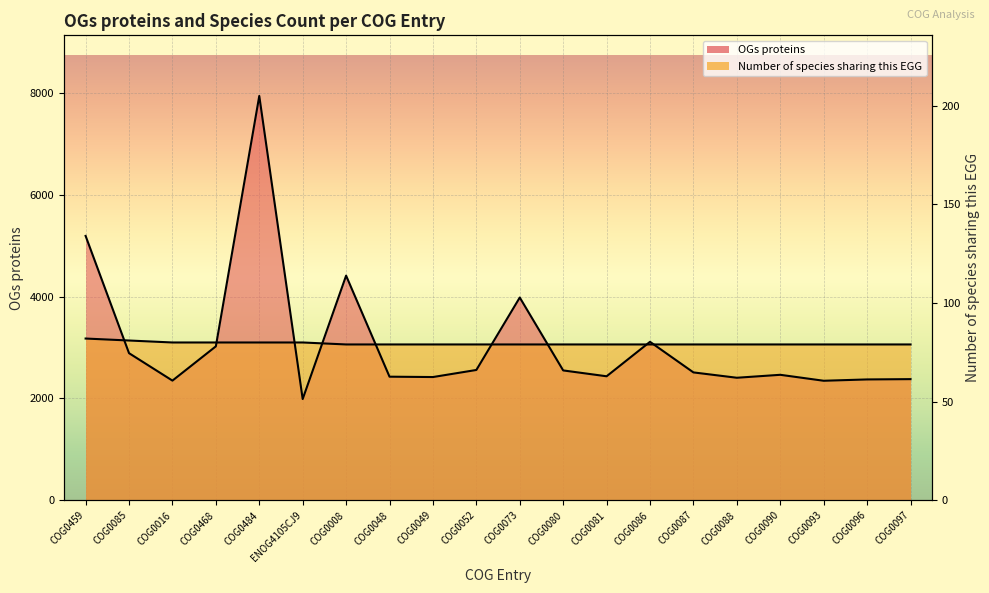

The Number of species sharing this EGG series shows 5164.4 at COG0090. True or false?

False